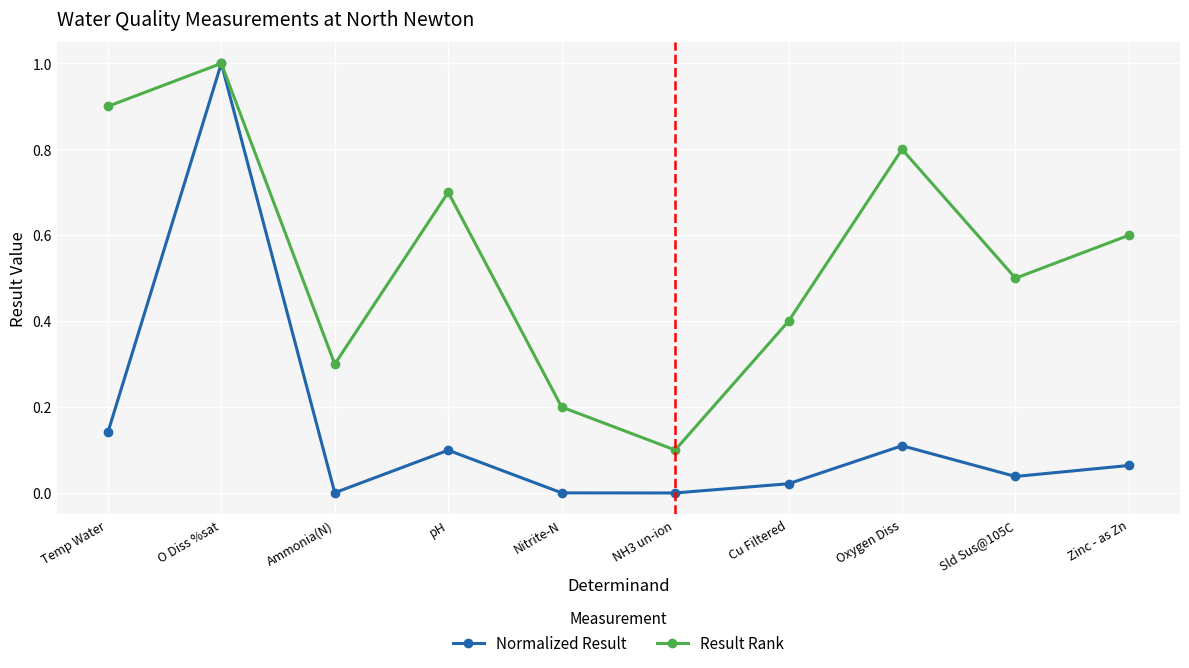

What is the label of the 5th point from the right?

NH3 un-ion